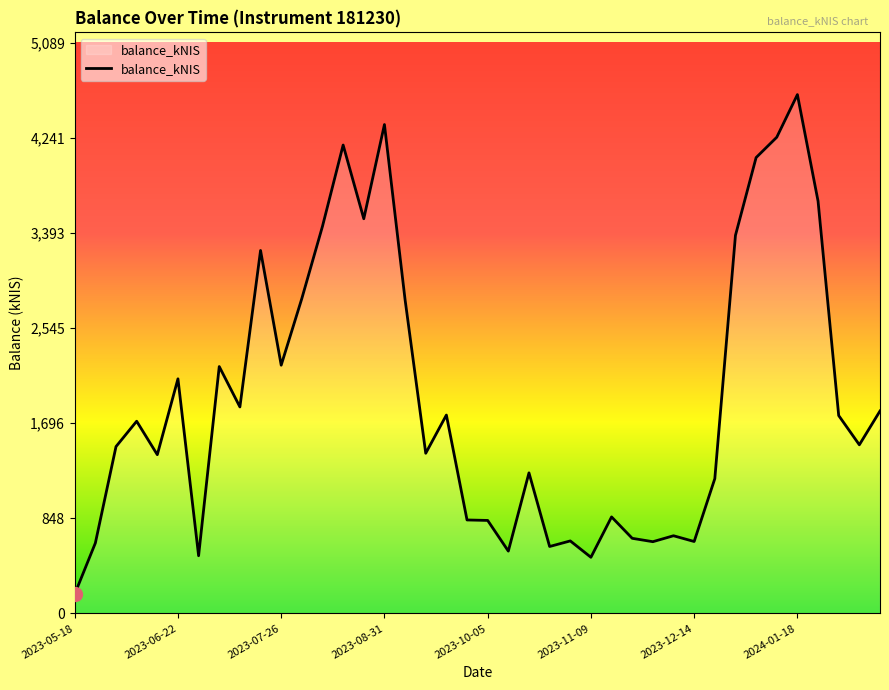

What is the difference between the maximum and minimum values?

4455.0